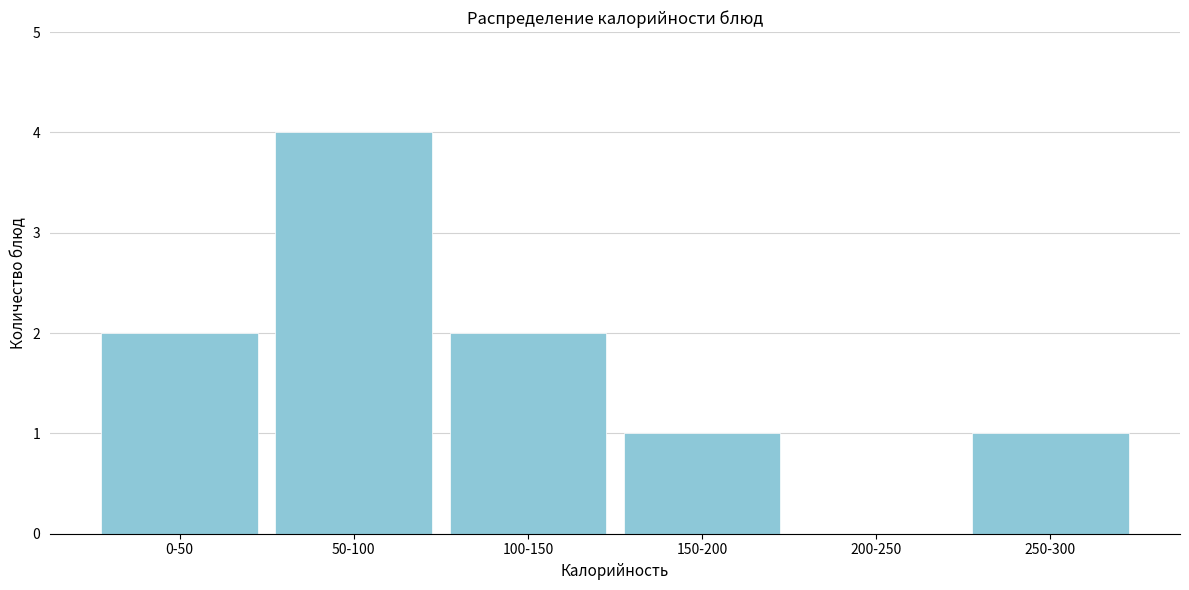

Reading left to right, list all the values displayed in this chart.

0-50=2	50-100=4	100-150=2	150-200=1	200-250=0	250-300=1